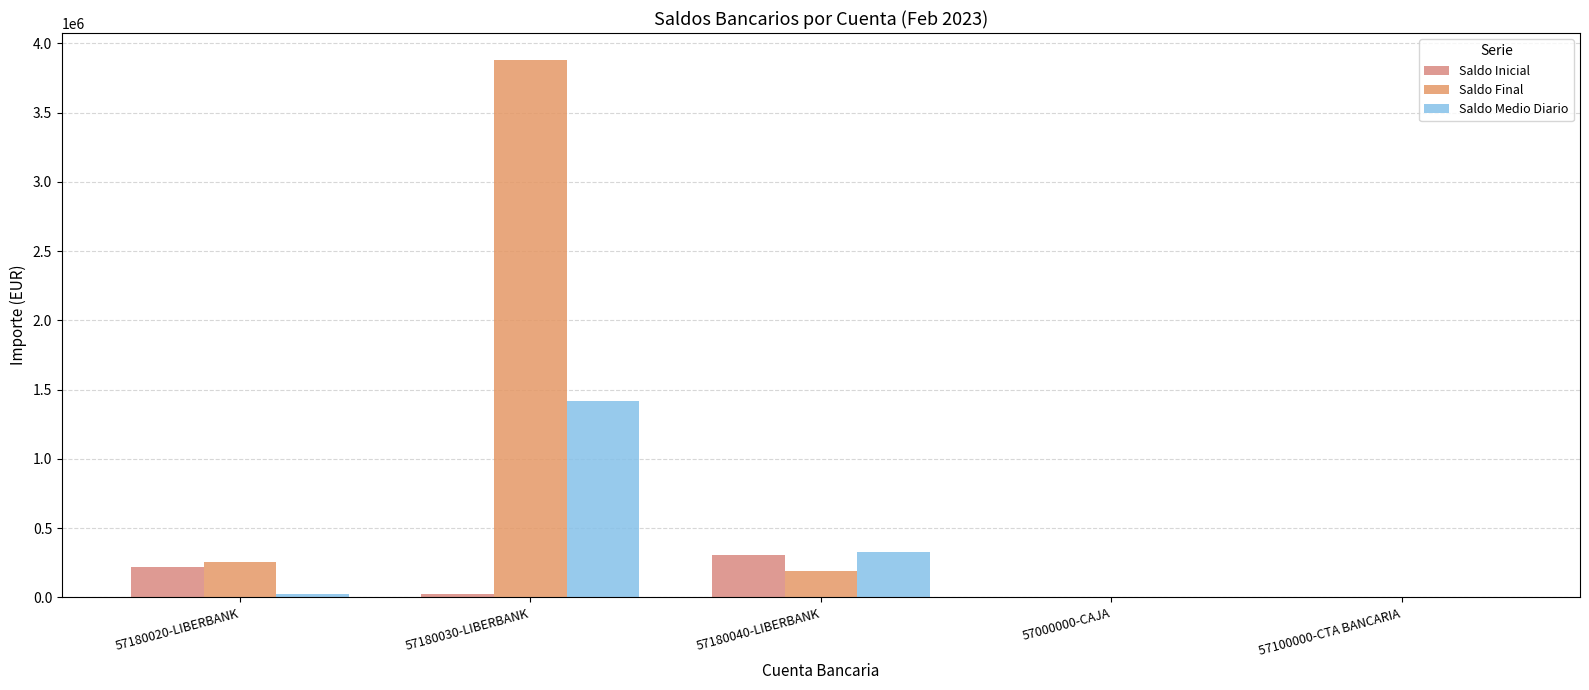

How many data points in Saldo Final are above 187855?

3